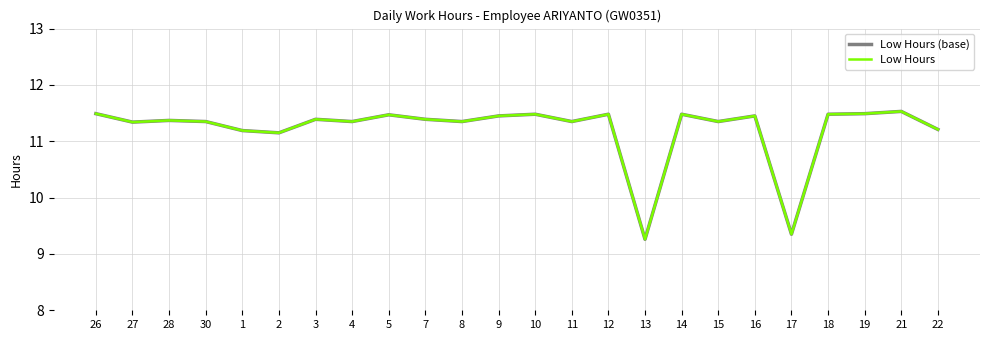

True or false: Low Hours and Low Hours (base) cross at least once.

False